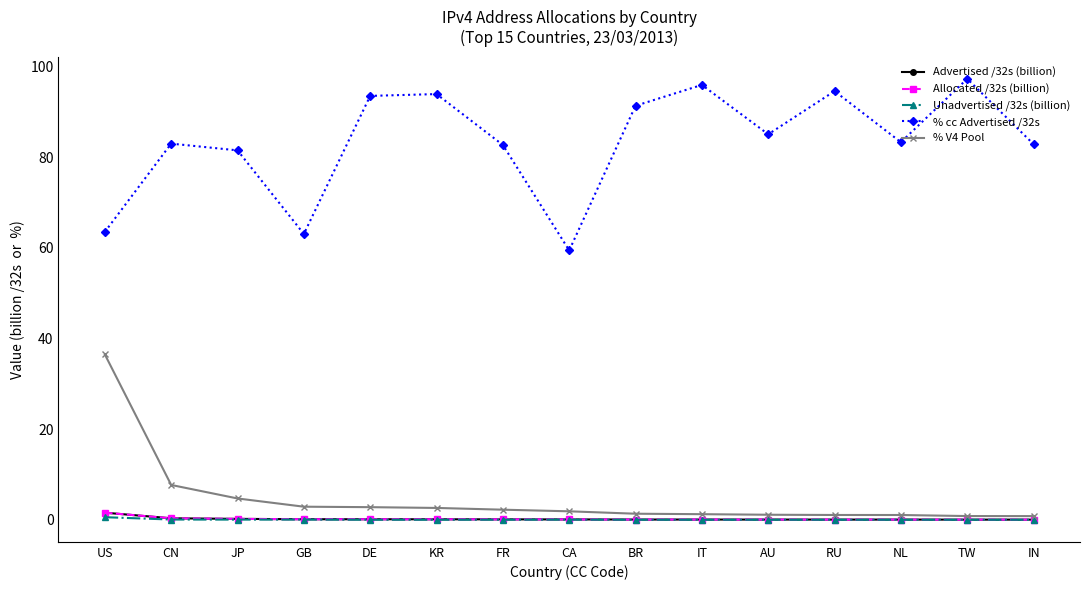

Which series has the widest spread of values?

% cc Advertised /32s